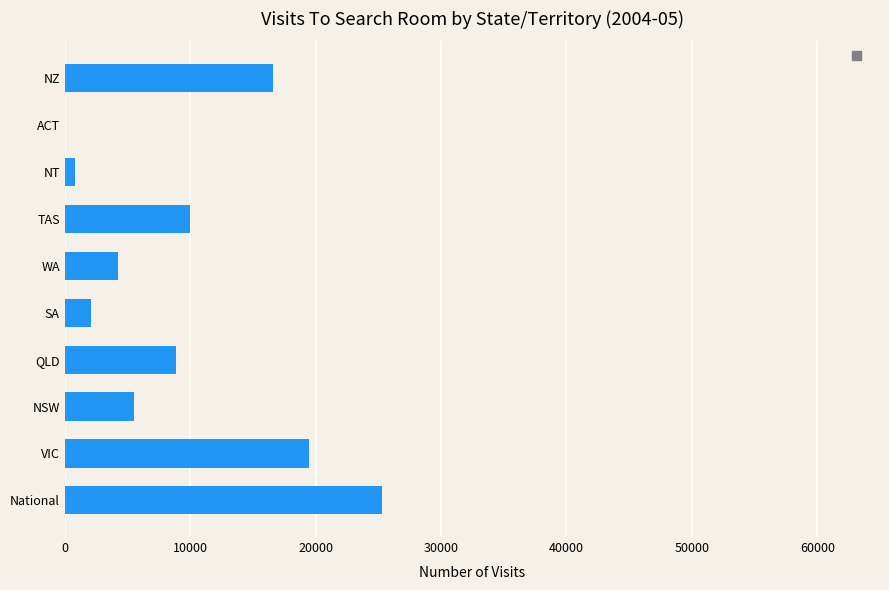

Which category has the highest value across all series?

National